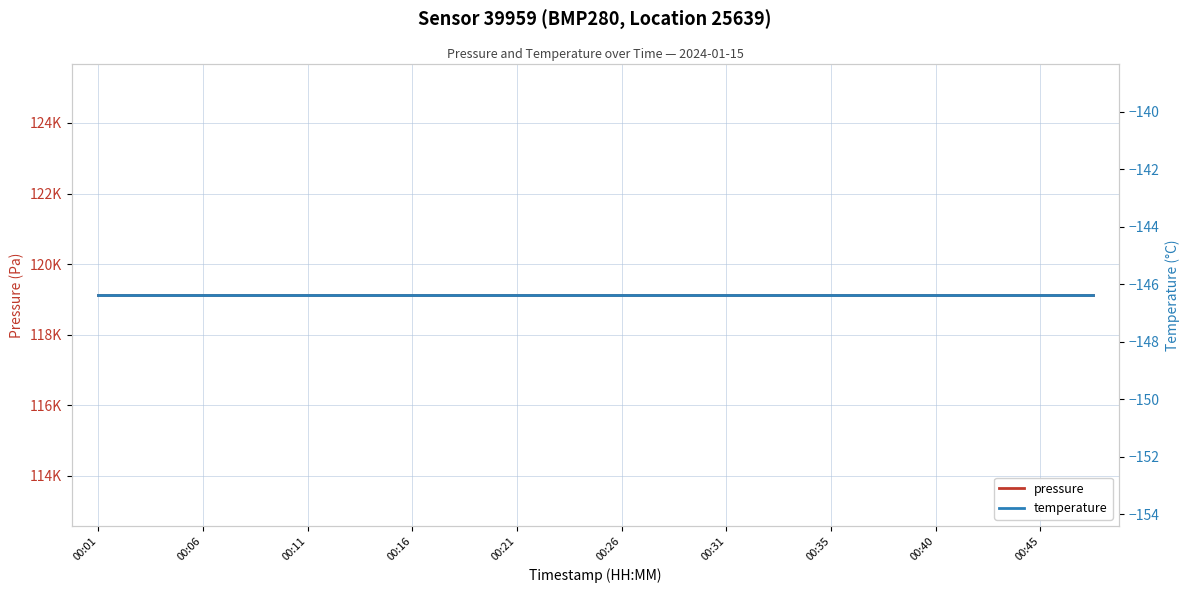

True or false: pressure has more than 0 interior local peaks.

False